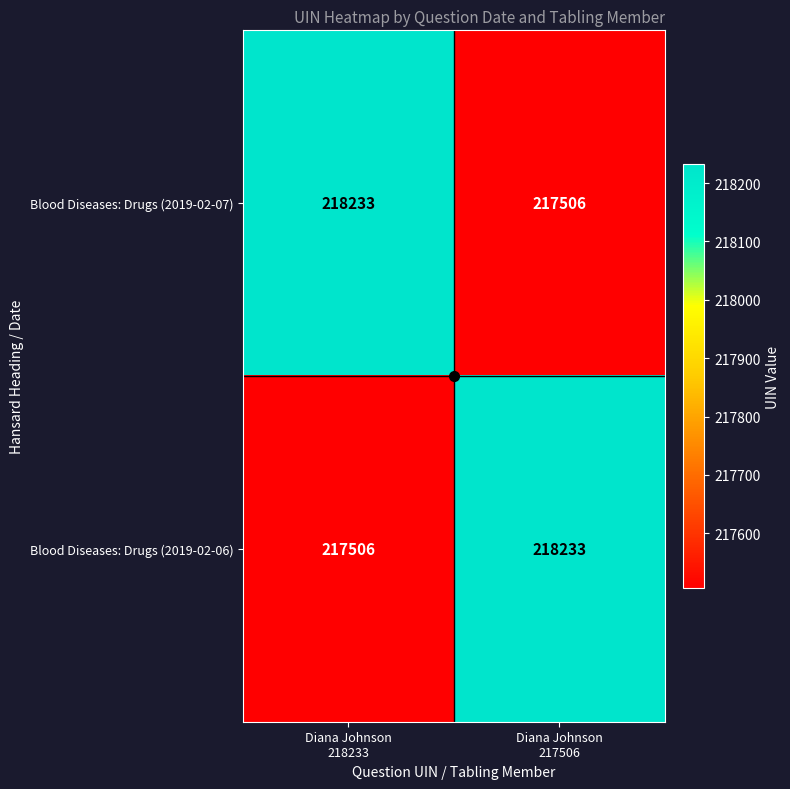

What is the maximum value for Blood Diseases: Drugs (2019-02-06)?

218233